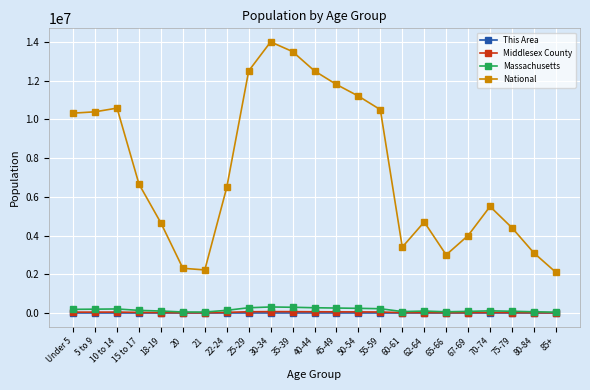

What is the greatest value displayed?

14000000